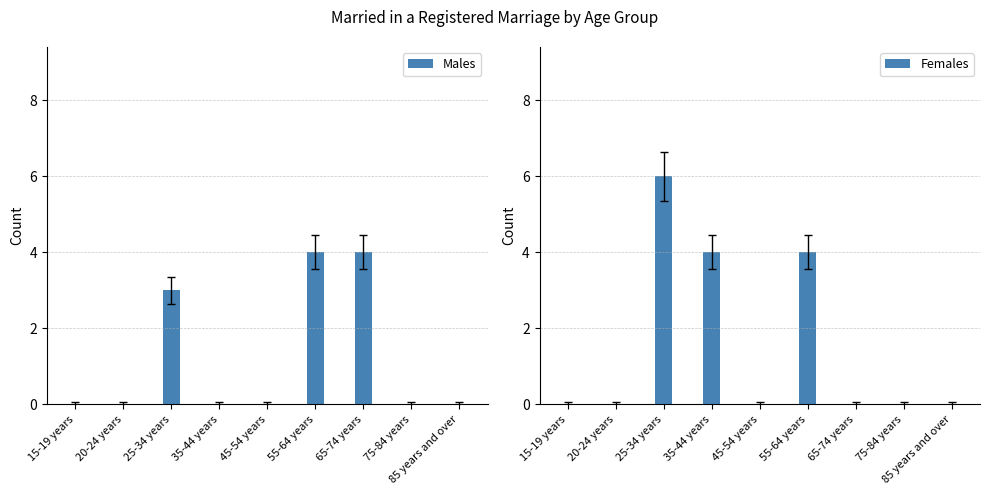

What is the difference between the second highest and minimum values in the Females series?

4